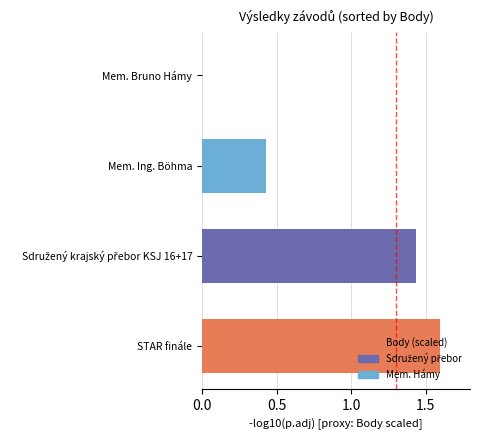

What is the sum of the values at Mem. Bruno Hámy and STAR finále?

1.6